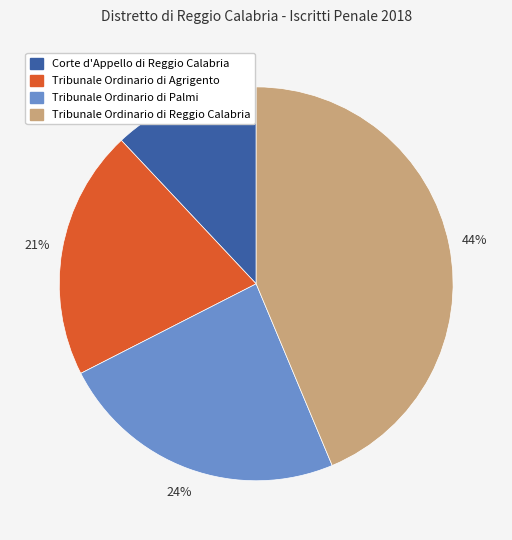

Does Tribunale Ordinario di Reggio Calabria represent more than half of the total?

No